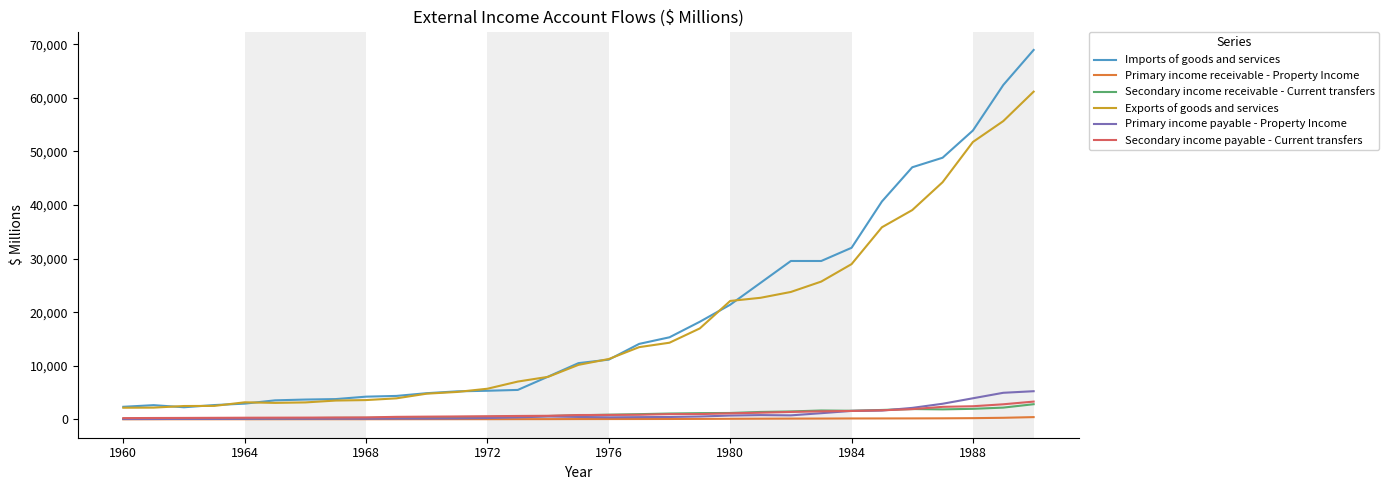

What is the greatest value displayed?

68953